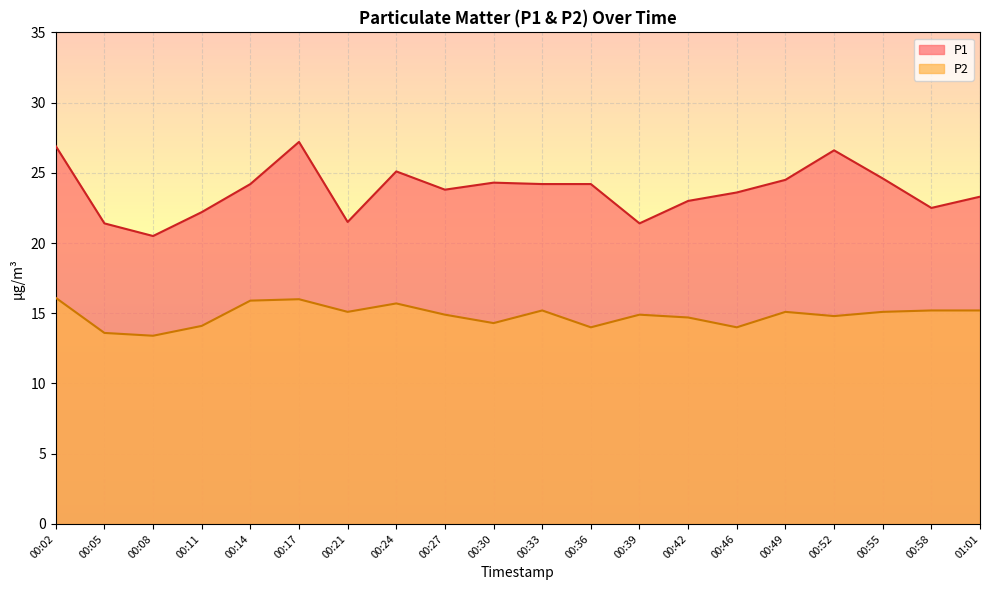

What is the difference between the highest and lowest values at 00:39?

6.5